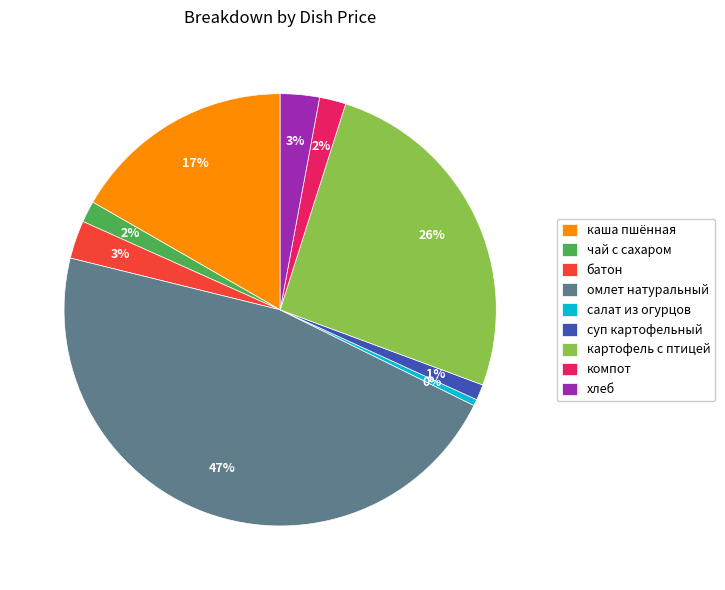

How many slices are in this pie chart?

9